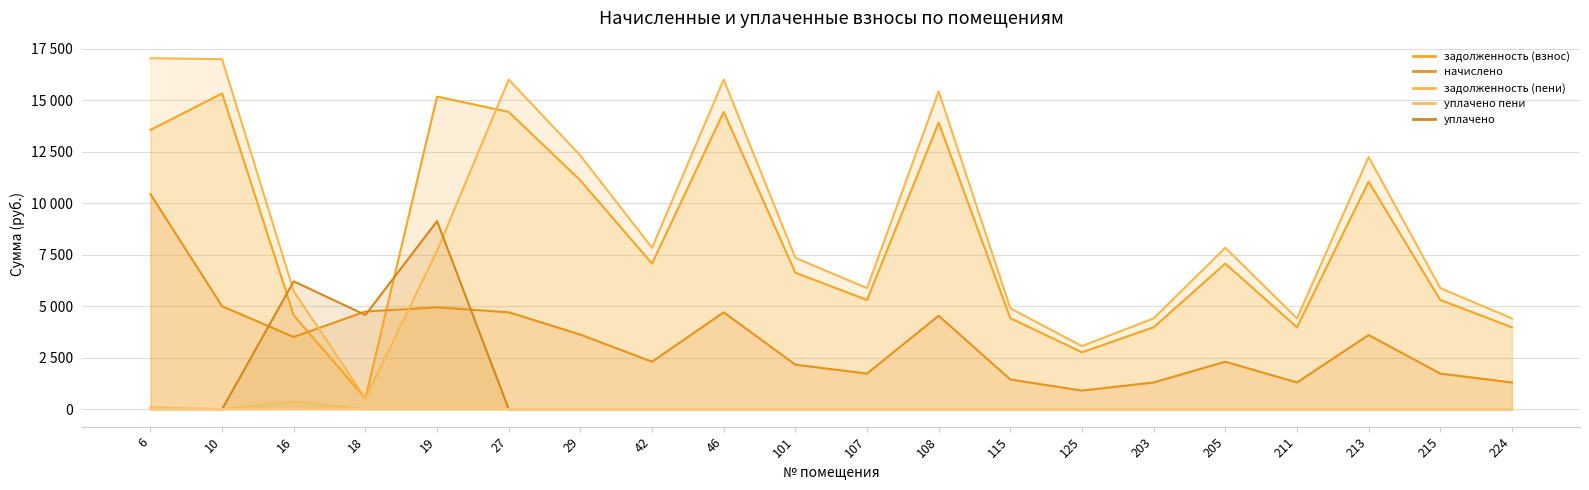

Where does the начислено series first go above 3506?

6